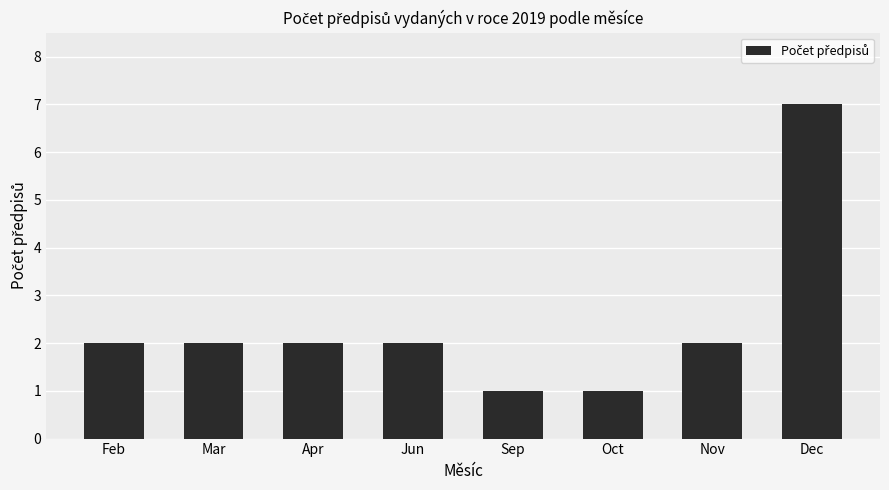

What position from the left is Dec?

8